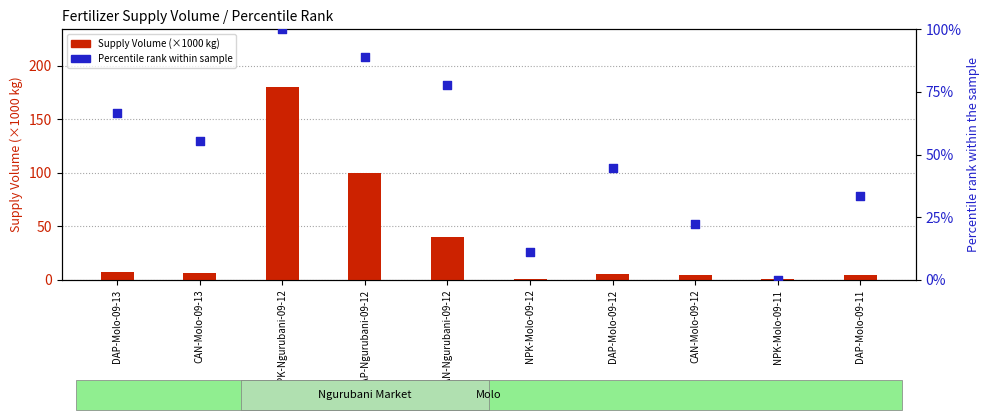

Is the value of Supply Volume (×1000 kg) at DAP-Molo-09-13 greater than the value of Percentile rank within sample at NPK-Molo-09-11?

Yes